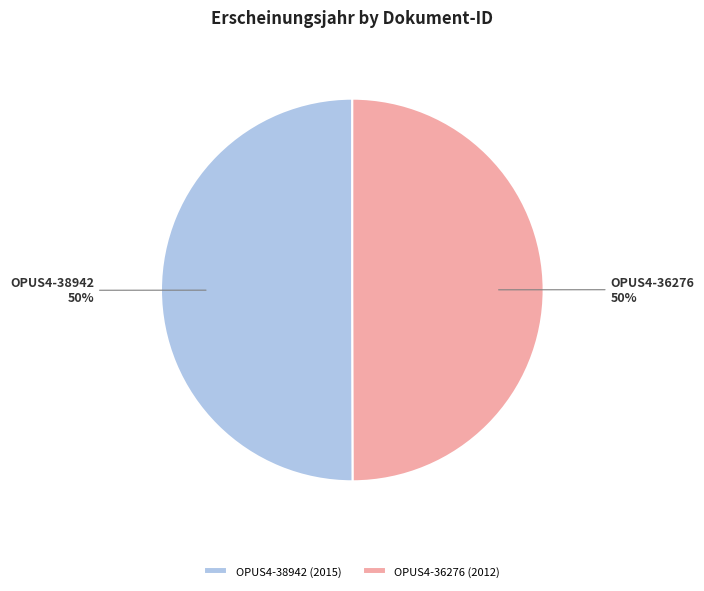

Do OPUS4-38942 and OPUS4-36276 together represent more than half of the pie?

Yes